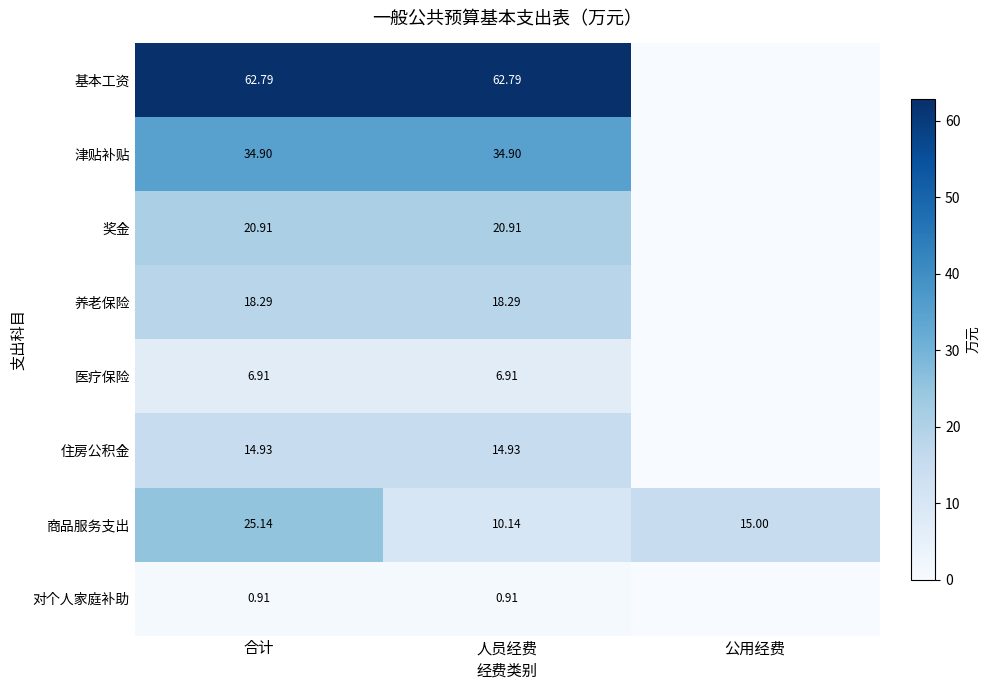

Is the value of 商品服务支出 at 合计 greater than the value of 基本工资 at 人员经费?

No